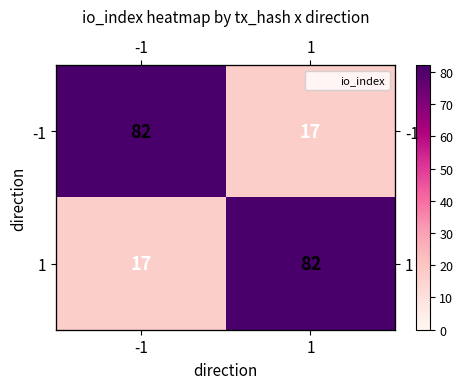

Count the number of categories in the chart.

2